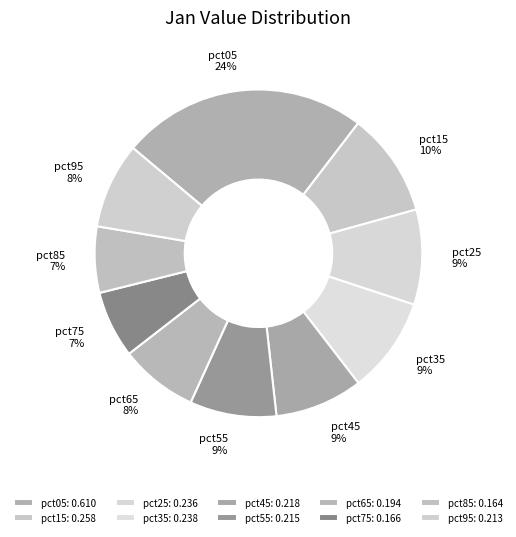

What percentage is the pct95 slice, to the nearest percent?

8%